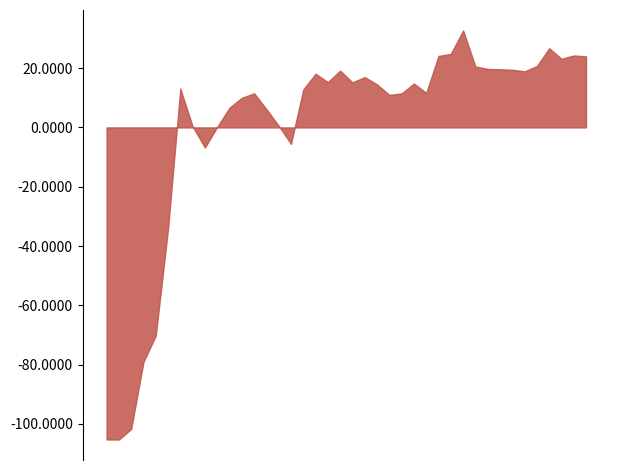

What is the greatest value displayed?

32.7